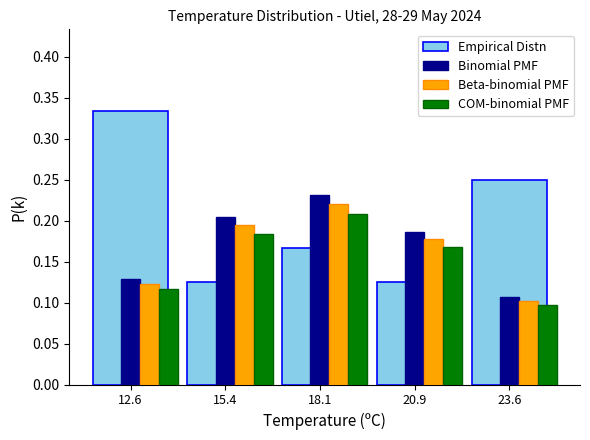

Which series has the largest total across all categories?

Empirical Distn